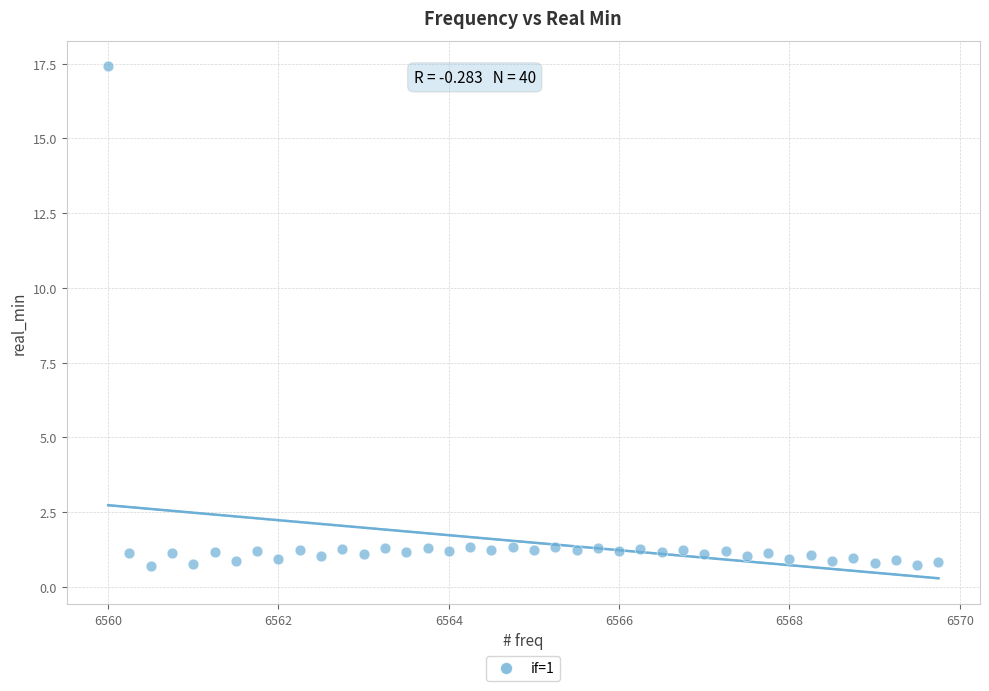

What is the range of Y values (max minus min)?

16.7